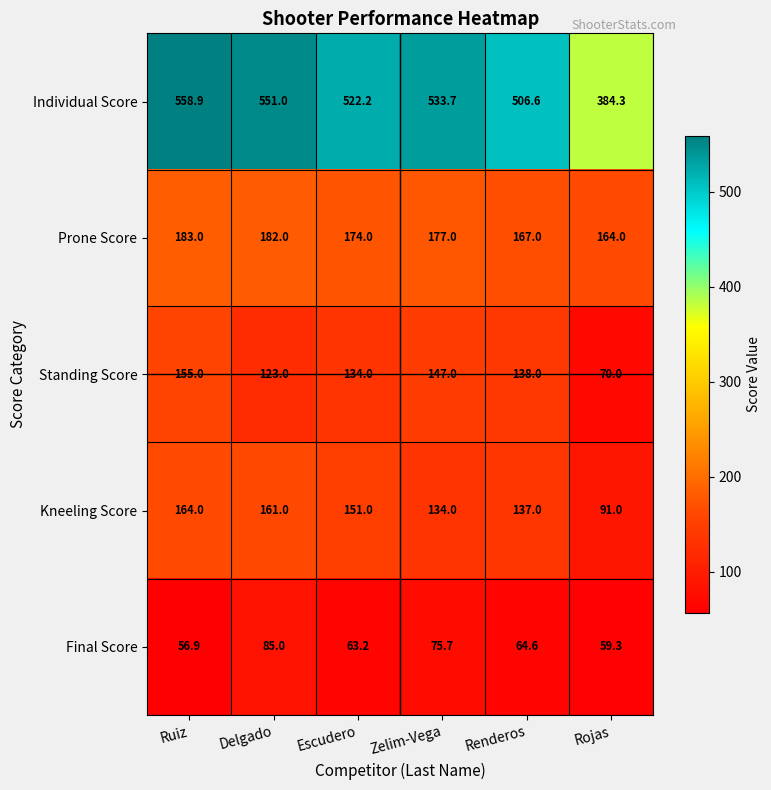

Where does the Standing Score series first go above 138?

Ruiz